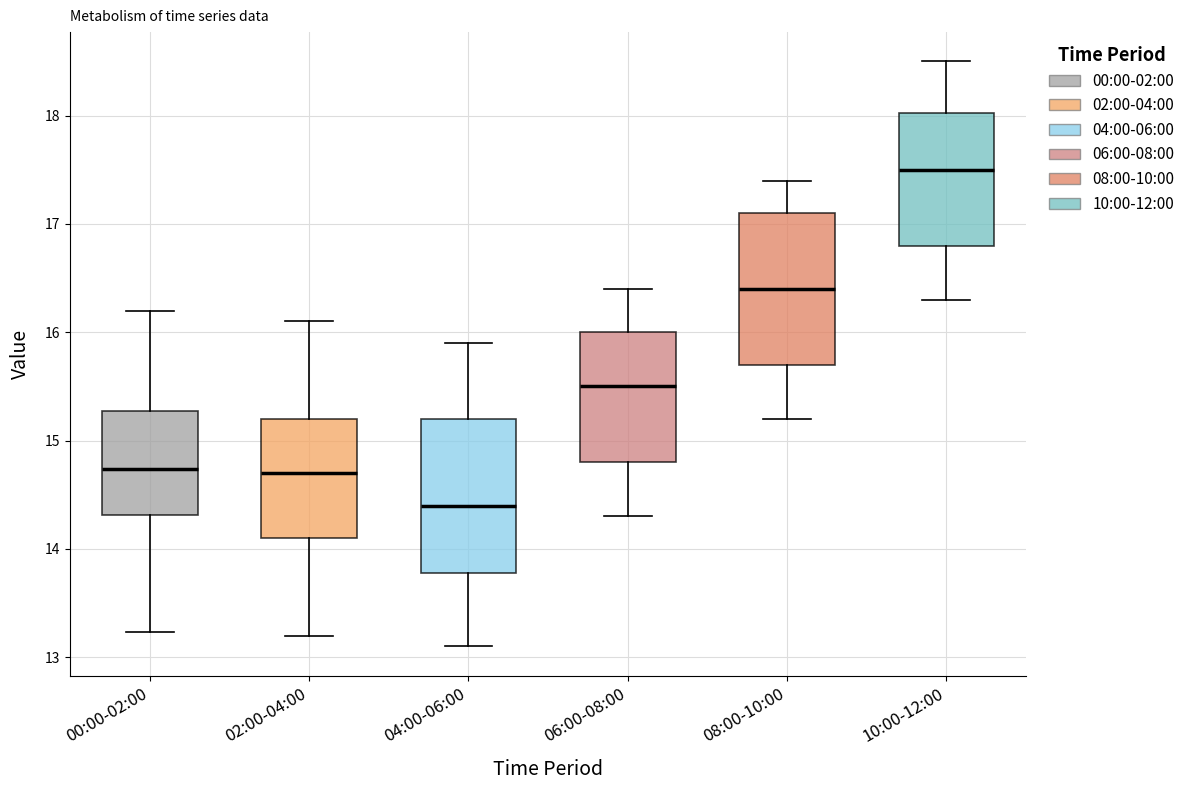

Which box has the highest median line?

10:00-12:00